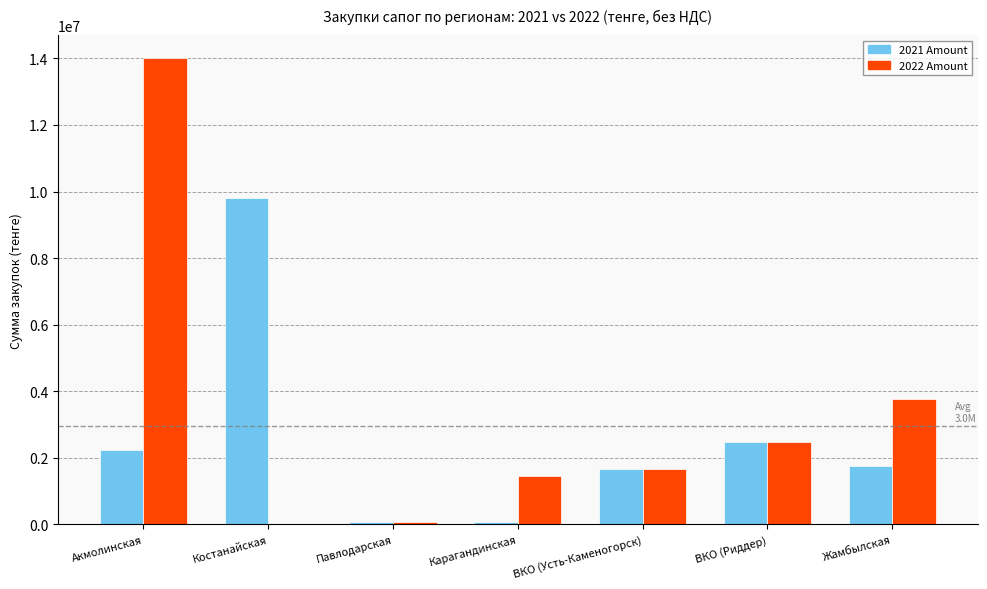

The value of 2021 Amount at Жамбылская is 868156. True or false?

False